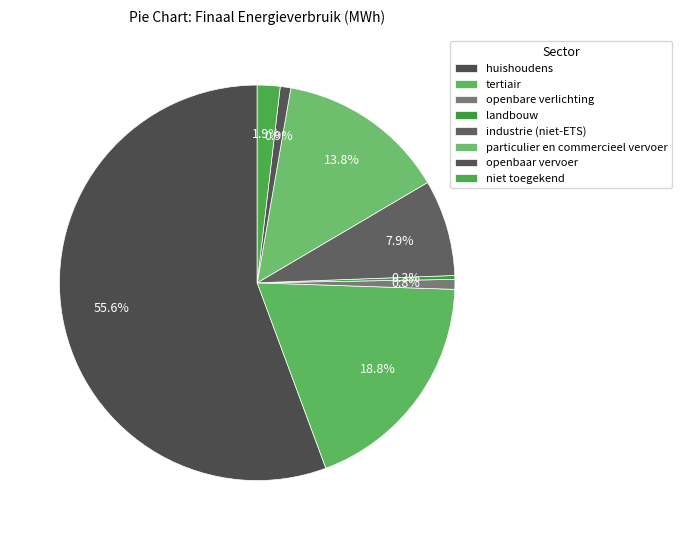

How many slices are in this pie chart?

8